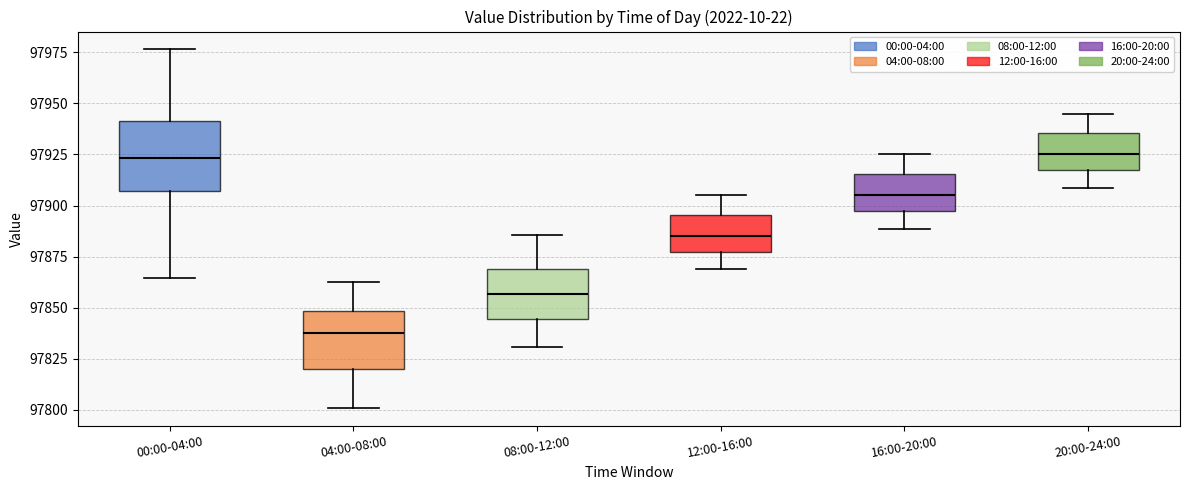

Reading left to right, transcribe this box plot: for each box, give where its median line is, the range the box spans, and where its two whiskers end, as read against the y-axis. The values are not printed on the chart, so give them approximately, as read against the axis.

00:00-04:00: median 97925, box 97905 to 97940, whiskers 97865 to 97975
04:00-08:00: median 97835, box 97820 to 97850, whiskers 97800 to 97865
08:00-12:00: median 97855, box 97845 to 97870, whiskers 97830 to 97885
12:00-16:00: median 97885, box 97875 to 97895, whiskers 97870 to 97905
16:00-20:00: median 97905, box 97895 to 97915, whiskers 97890 to 97925
20:00-24:00: median 97925, box 97915 to 97935, whiskers 97910 to 97945